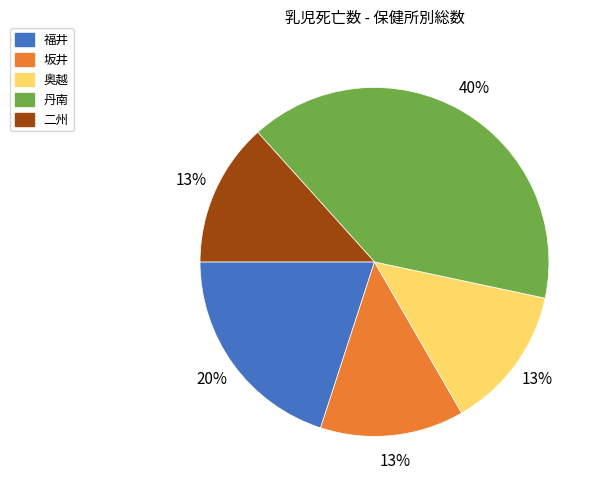

Is there a majority slice in this chart?

No